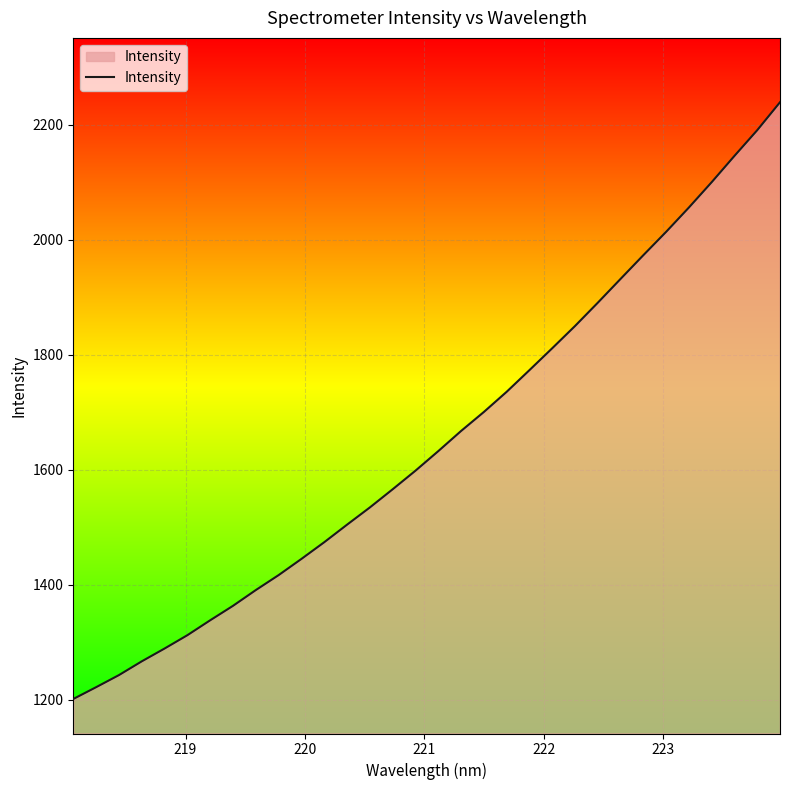

What is the greatest value displayed?

2239.2